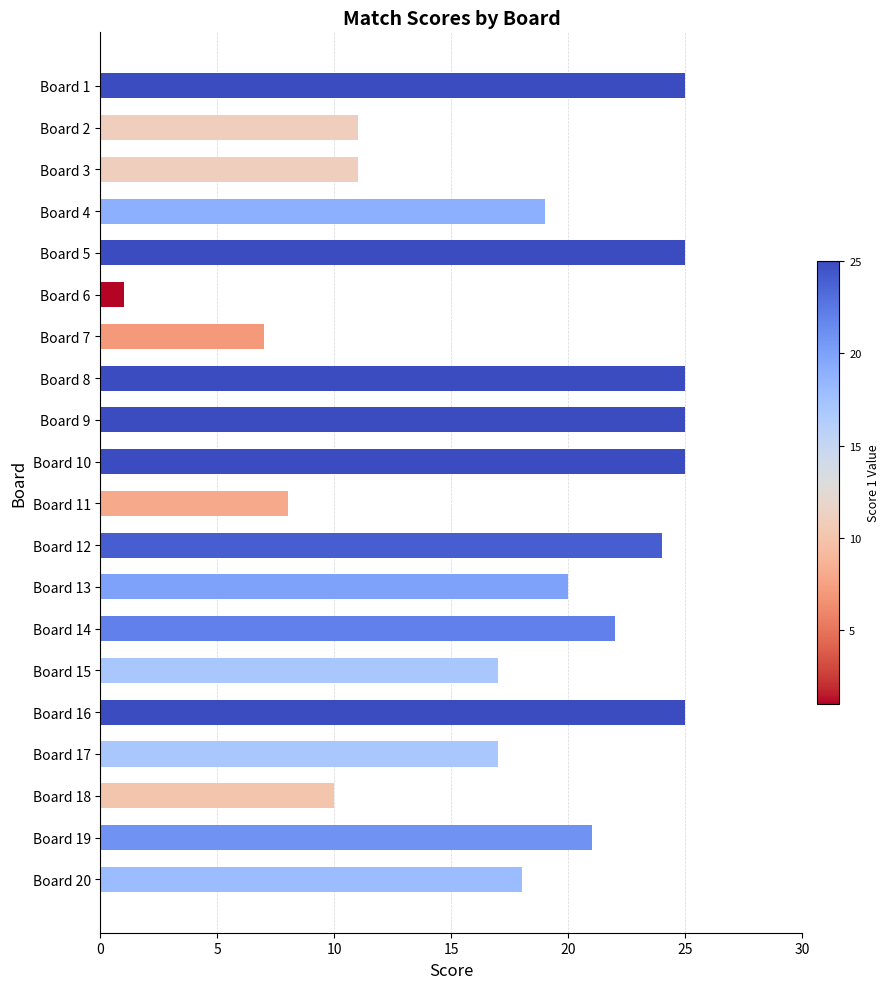

Reading bottom to top, list all the values displayed in this chart.

Board 20=18	Board 19=21	Board 18=10	Board 17=17	Board 16=25	Board 15=17	Board 14=22	Board 13=20	Board 12=24	Board 11=8	Board 10=25	Board 9=25	Board 8=25	Board 7=7	Board 6=1	Board 5=25	Board 4=19	Board 3=11	Board 2=11	Board 1=25